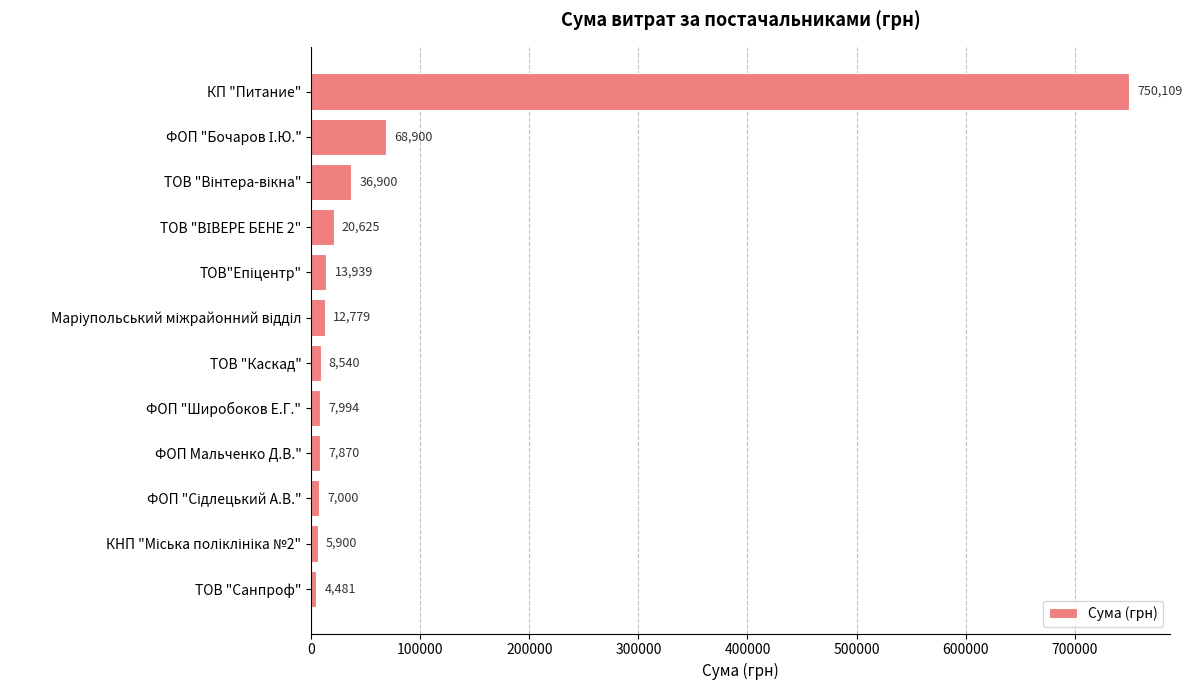

The value at ФОП "Широбоков Е.Г." is 7994.4. True or false?

True